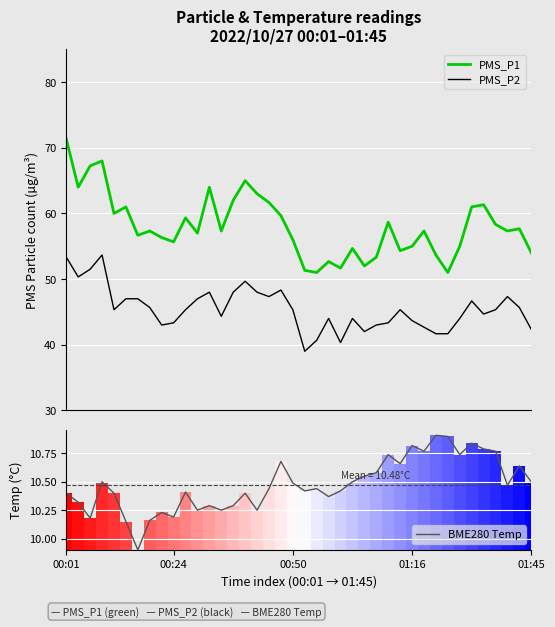

Reading left to right, list all the values displayed in this chart.

PMS_P1: 71.3	64.0	67.2	68.0	60.0	61.0	56.7	57.3	56.3	55.7	59.3	57.0	64.0	57.3	62.0	65.0	63.0	61.7	59.7	56.0	51.3	51.0	52.7	51.7	54.7	52.0	53.3	58.7	54.3	55.0	57.3	53.7	51.0	55.0	61.0	61.3	58.3	57.3	57.7	54.0
PMS_P2: 53.3	50.3	51.5	53.7	45.3	47.0	47.0	45.7	43.0	43.3	45.3	47.0	48.0	44.3	48.0	49.7	48.0	47.3	48.3	45.3	39.0	40.7	44.0	40.3	44.0	42.0	43.0	43.3	45.3	43.7	42.7	41.7	41.7	44.0	46.7	44.7	45.3	47.3	45.7	42.3
BME280 Temp: 10.4	10.3	10.2	10.5	10.4	10.2	9.9	10.2	10.2	10.2	10.4	10.2	10.3	10.2	10.3	10.4	10.2	10.4	10.7	10.5	10.4	10.4	10.4	10.4	10.5	10.6	10.6	10.7	10.7	10.8	10.8	10.9	10.9	10.7	10.8	10.8	10.8	10.5	10.6	10.5